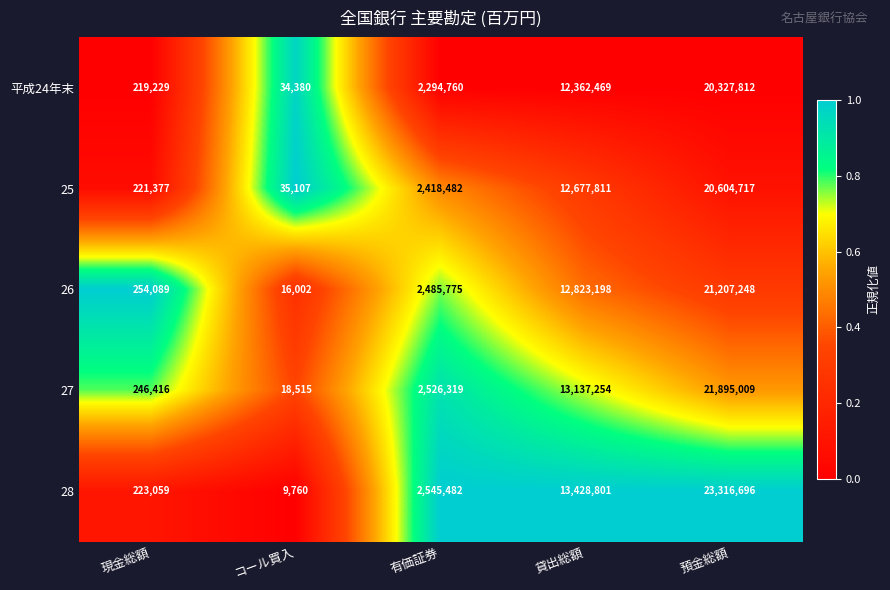

List the labels in order of 27 value, smallest first.

コール買入, 現金総額, 有価証券, 貸出総額, 預金総額